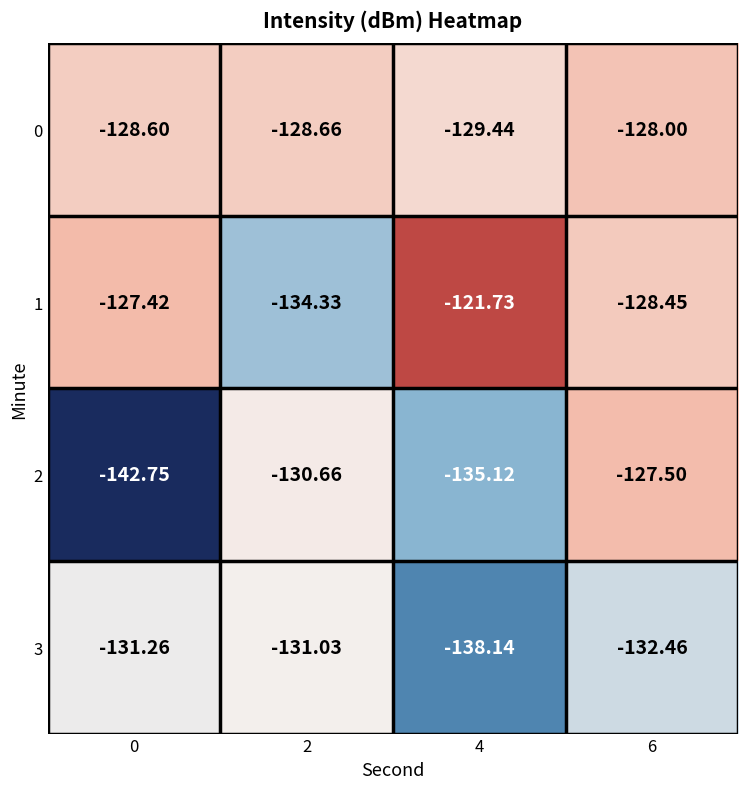

Rank the series at 2 from highest to lowest value.

0, 2, 3, 1